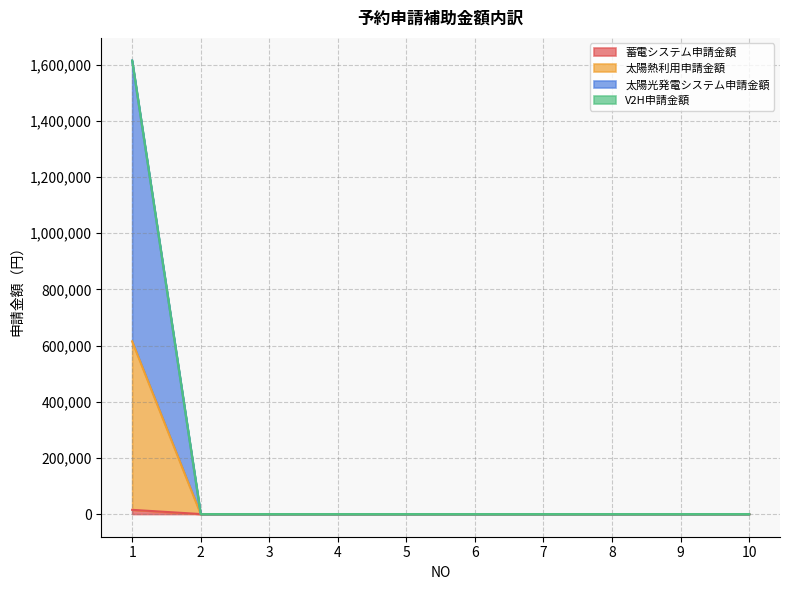

What is the difference between the maximum and second lowest values in the 太陽光発電システム申請金額 series?

1615000